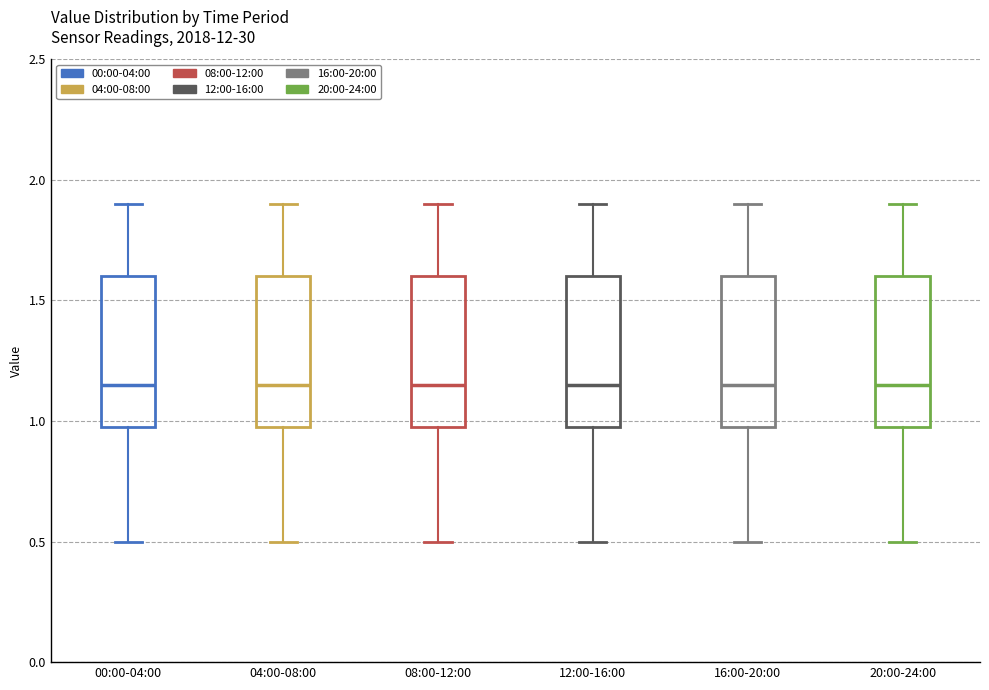

Reading left to right, read every box against the y-axis: the position of its median line, the range the box covers, and the ends of its whiskers. The values are not printed on the chart, so give them approximately, as read against the axis.

00:00-04:00: median 1.15, box 1.00 to 1.60, whiskers 0.50 to 1.90
04:00-08:00: median 1.15, box 1.00 to 1.60, whiskers 0.50 to 1.90
08:00-12:00: median 1.15, box 1.00 to 1.60, whiskers 0.50 to 1.90
12:00-16:00: median 1.15, box 1.00 to 1.60, whiskers 0.50 to 1.90
16:00-20:00: median 1.15, box 1.00 to 1.60, whiskers 0.50 to 1.90
20:00-24:00: median 1.15, box 1.00 to 1.60, whiskers 0.50 to 1.90